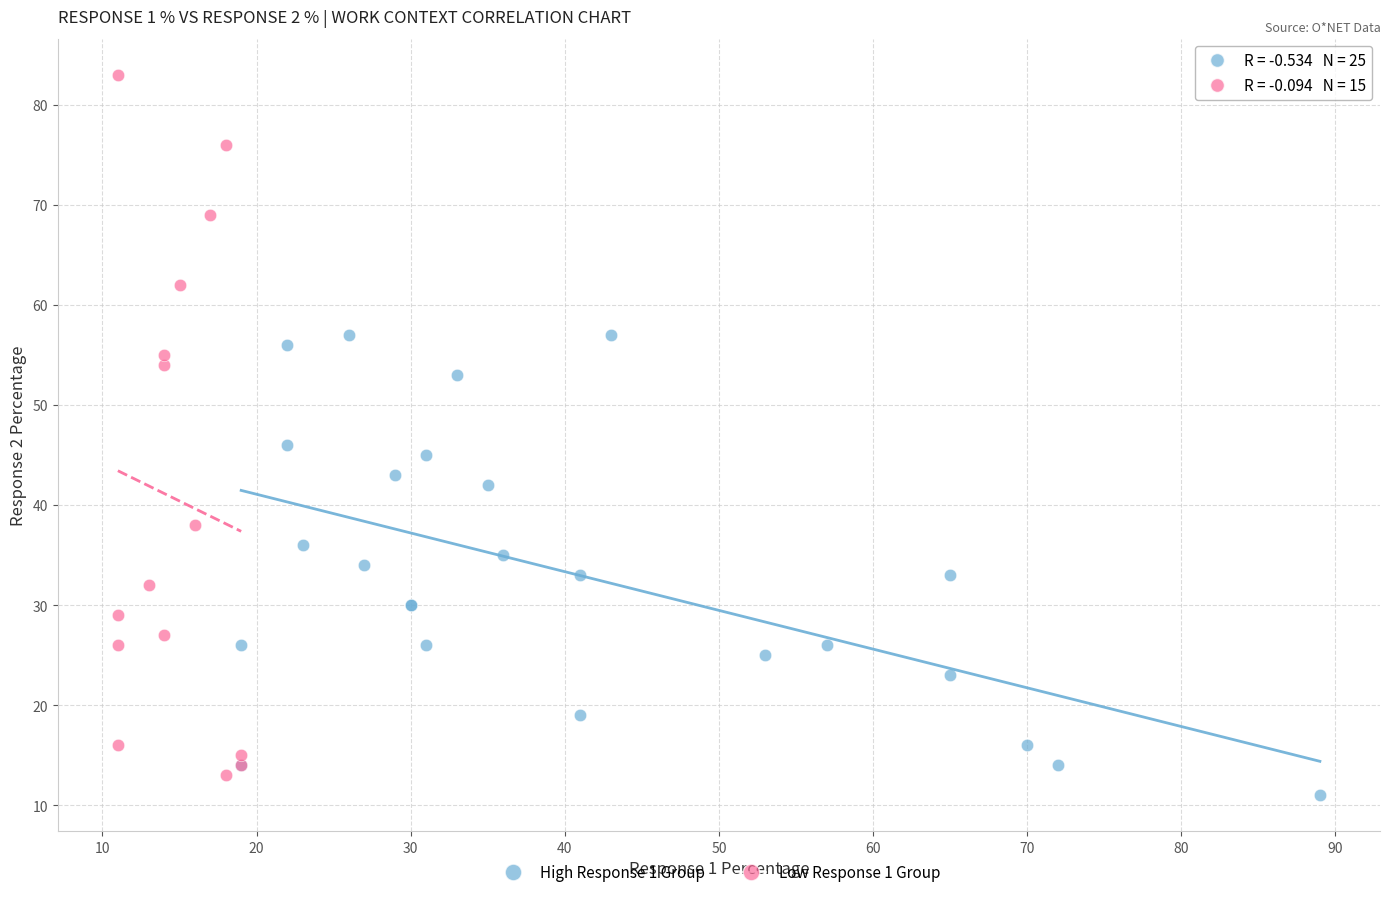

Which series has the widest spread of Y values?

Low Response 1 Group